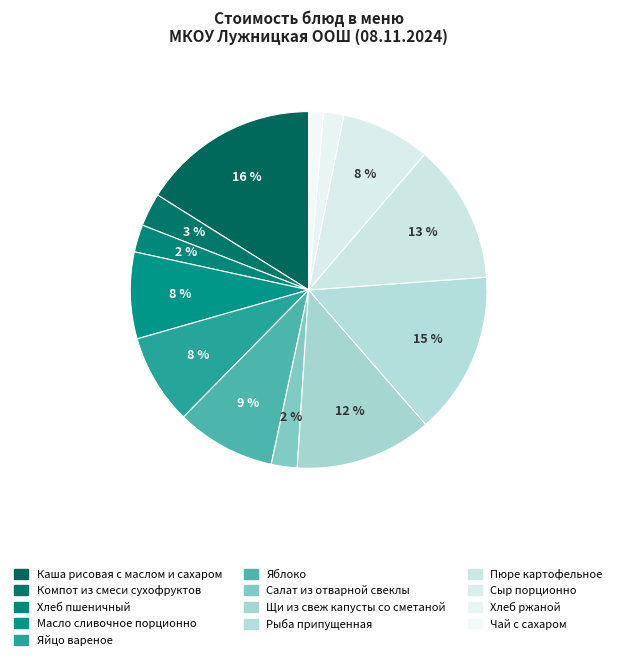

True or false: Масло сливочное порционно accounts for 8% of the total.

True